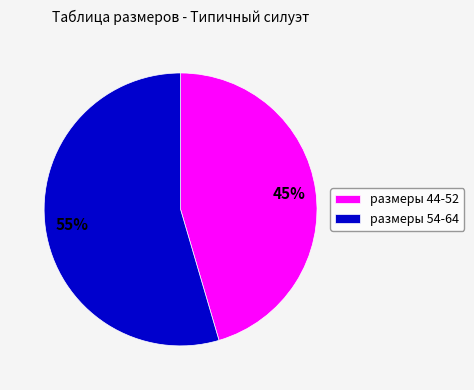

What is the ratio of the value at размеры 44-52 to the value at размеры 54-64?

0.8